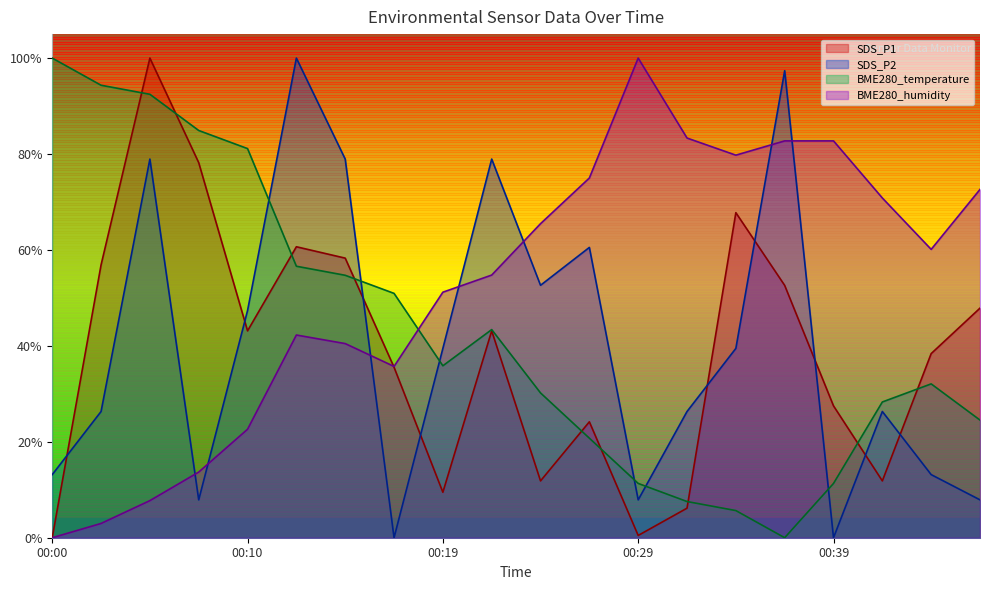

Is the value of SDS_P2 at 00:46 greater than the value of BME280_temperature at 00:34?

Yes